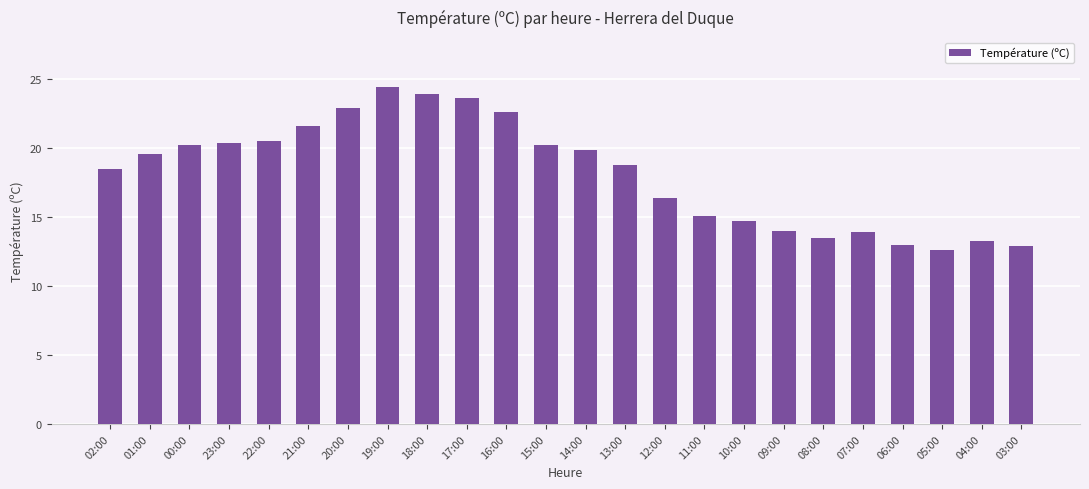

At which category does the chart reach its minimum across all series?

05:00